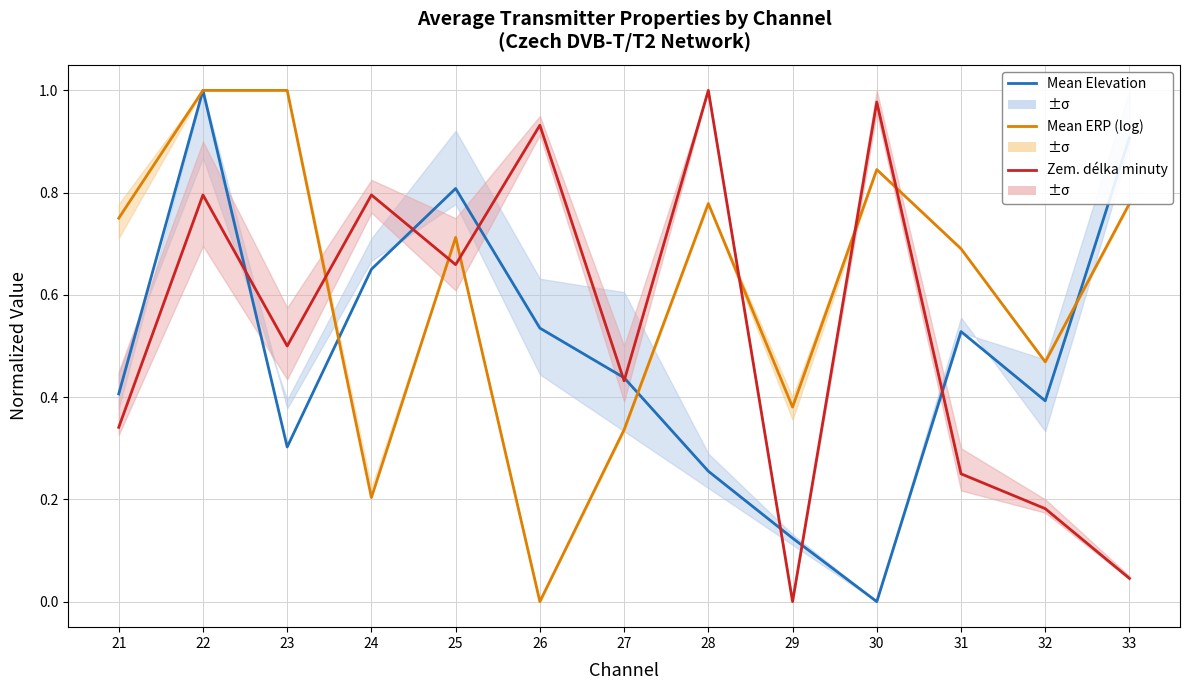

Is the value of Zem. délka minuty at 28 greater than the value of Mean Elevation at 31?

Yes